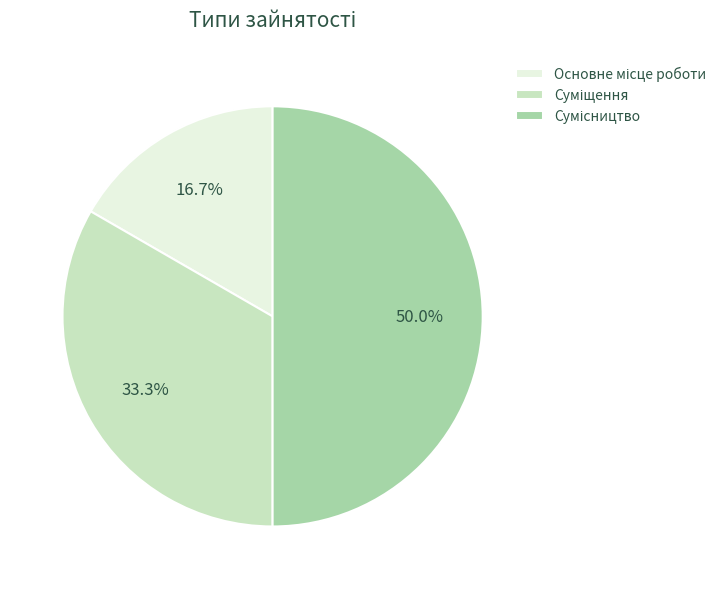

To the nearest percent, what is the average slice percentage?

33%